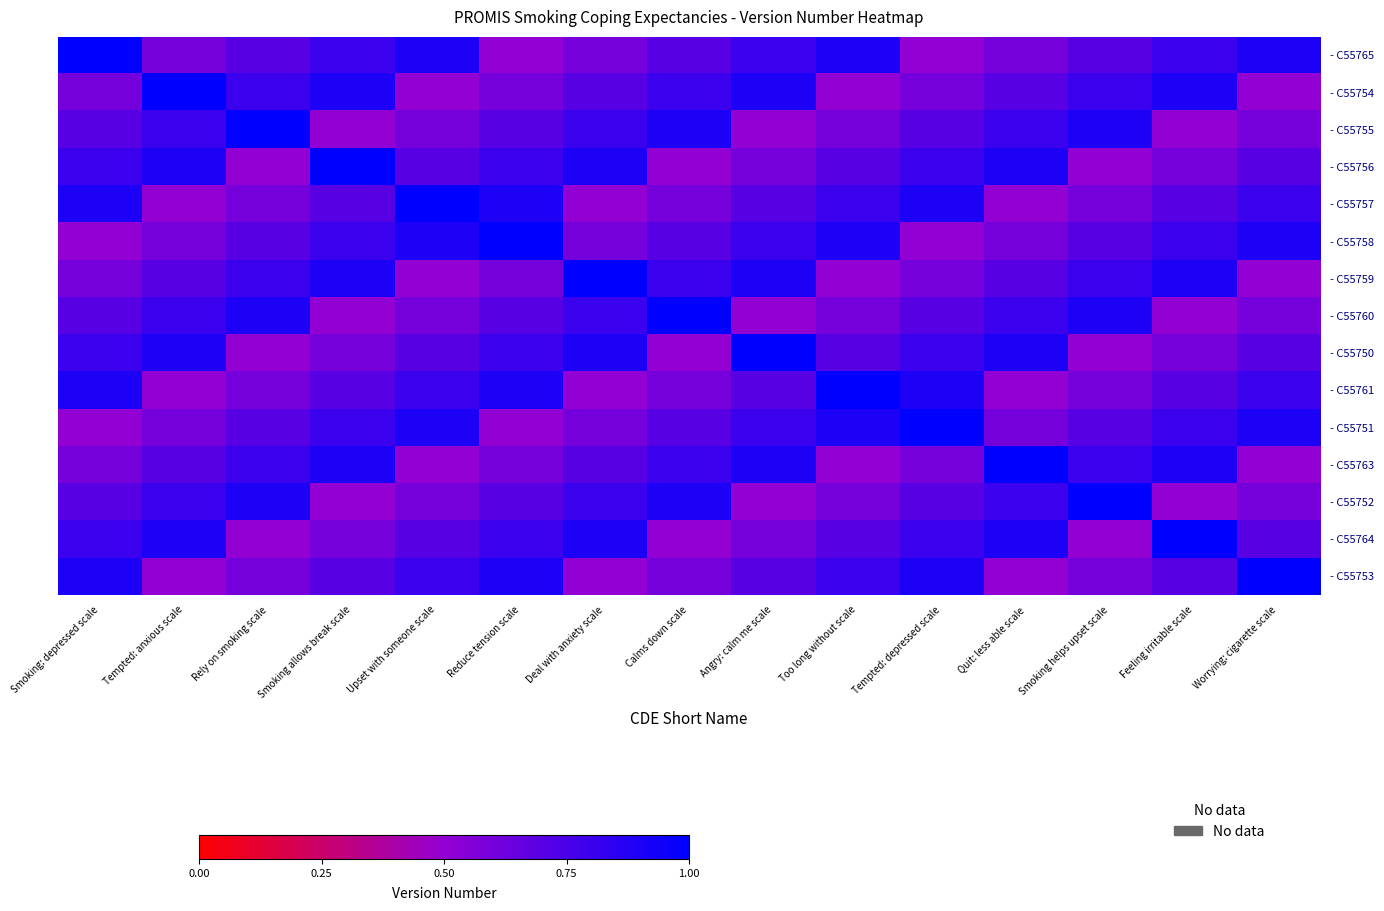

At which category does the chart reach its minimum across all series?

Reduce tension scale